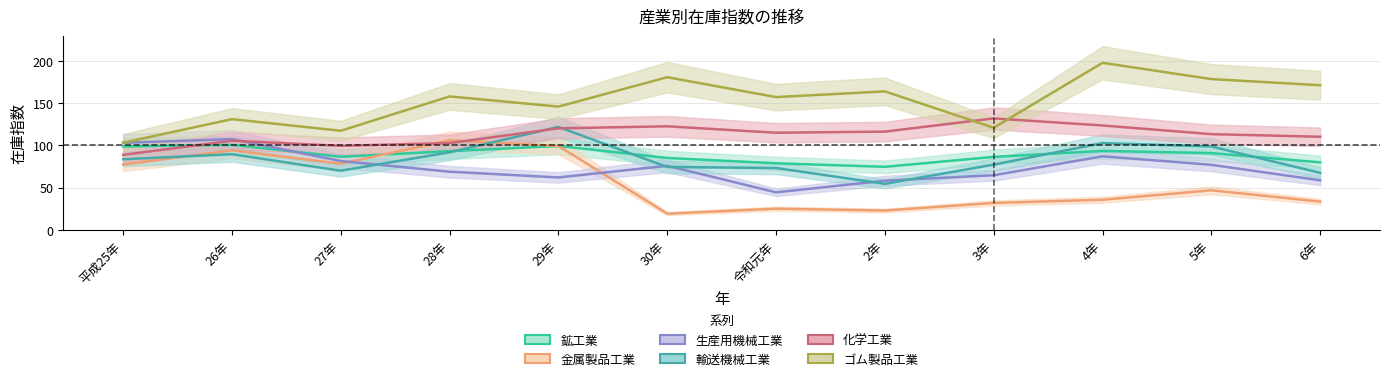

What are all the series names shown in the legend?

鉱工業, 金属製品工業, 生産用機械工業, 輸送機械工業, 化学工業, ゴム製品工業